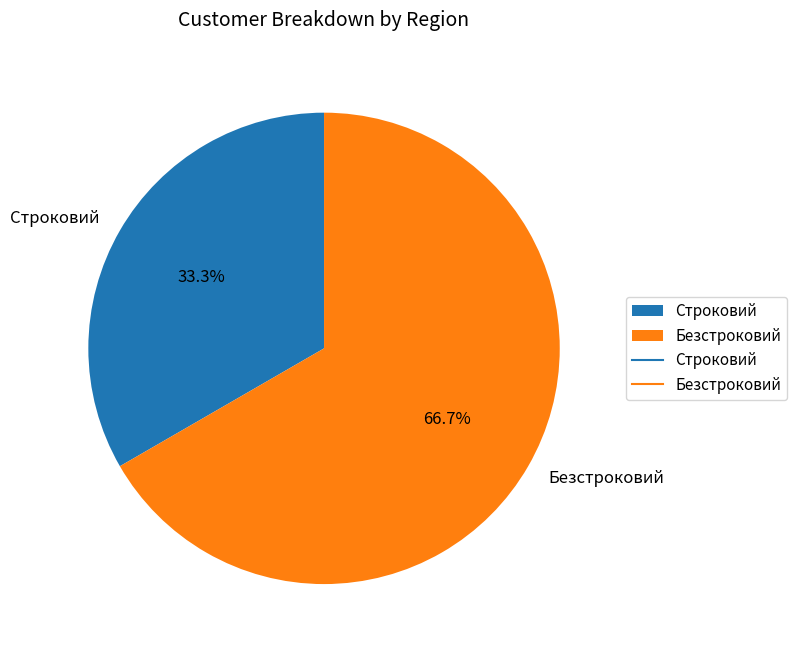

To the nearest percent, what is the average slice percentage?

50%